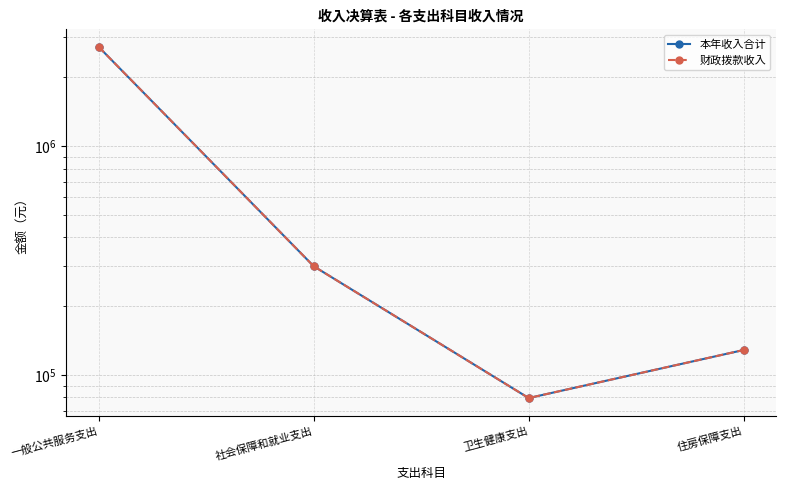

Reading left to right, list all the values displayed in this chart.

本年收入合计: 一般公共服务支出=2719811.1	社会保障和就业支出=299299.5	卫生健康支出=79457.5	住房保障支出=128856.0
财政拨款收入: 一般公共服务支出=2719811.1	社会保障和就业支出=299299.5	卫生健康支出=79457.5	住房保障支出=128856.0